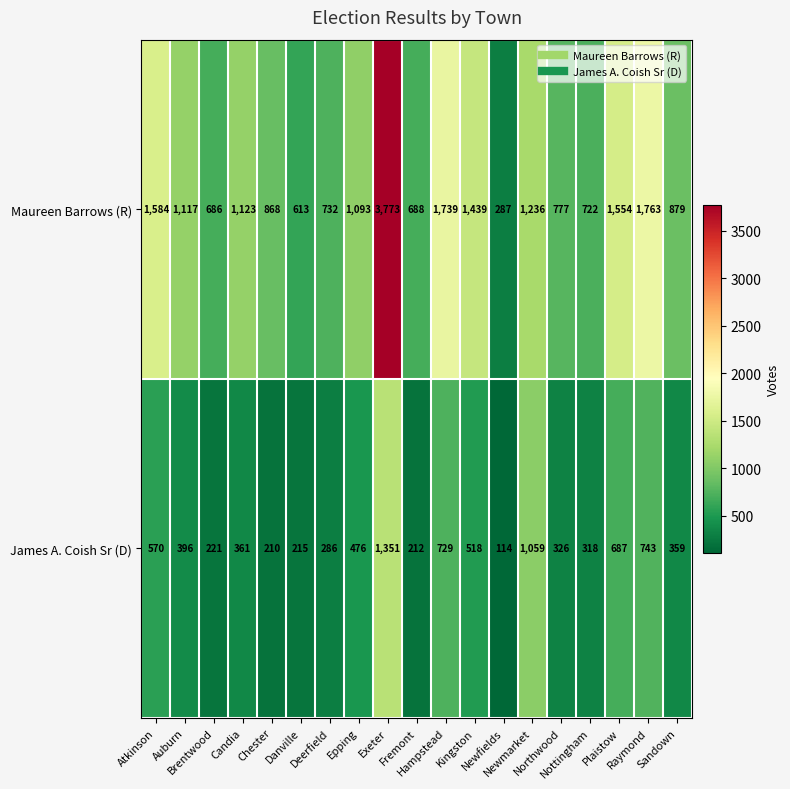

List the series in order of their peak value, lowest first.

James A. Coish Sr (D), Maureen Barrows (R)